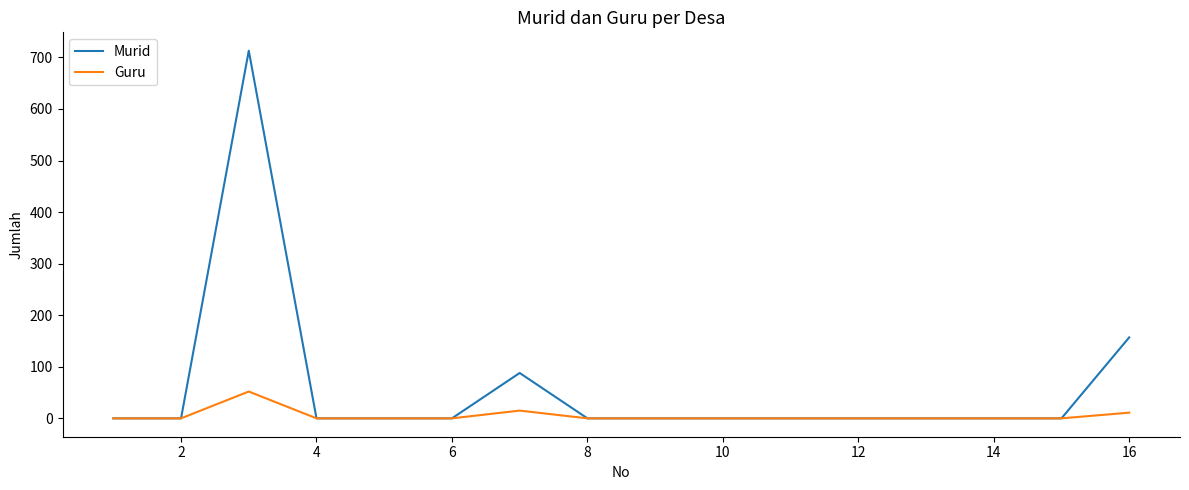

Which series has the largest range (max minus min)?

Murid